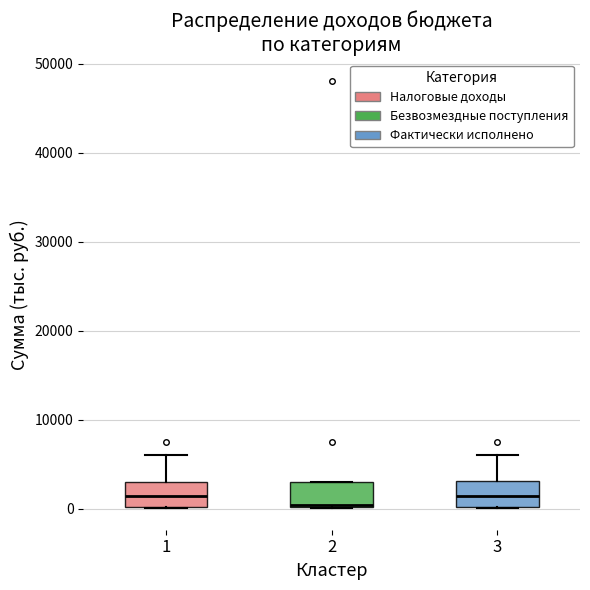

Where does the upper whisker of the box at x = 1 end on the y-axis? The values are not printed on the chart, so give them approximately, as read against the axis.

6000